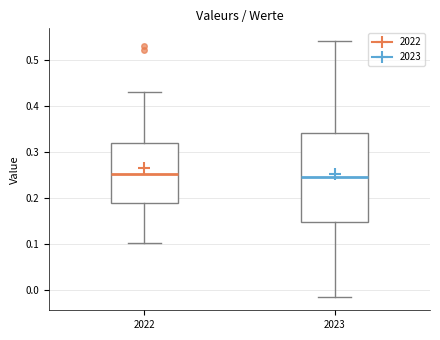

Reading left to right, transcribe this box plot: for each box, give where its median line is, the range the box spans, and where its two whiskers end, as read against the y-axis. The values are not printed on the chart, so give them approximately, as read against the axis.

2022: median 0.25, box 0.19 to 0.32, whiskers 0.10 to 0.43
2023: median 0.24, box 0.15 to 0.34, whiskers -0.02 to 0.54